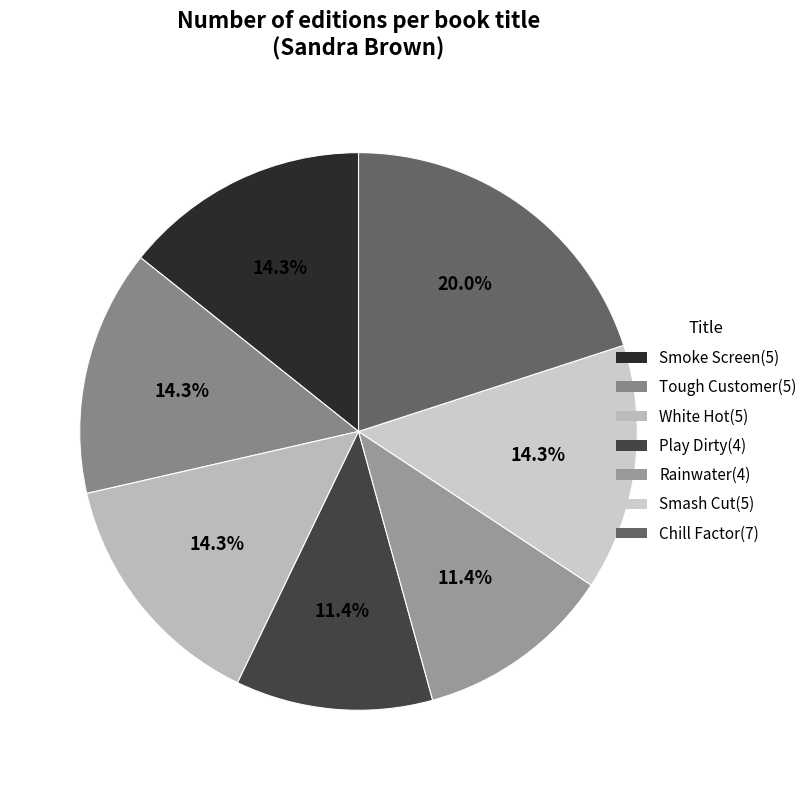

Which category has the biggest portion of the pie?

Chill Factor